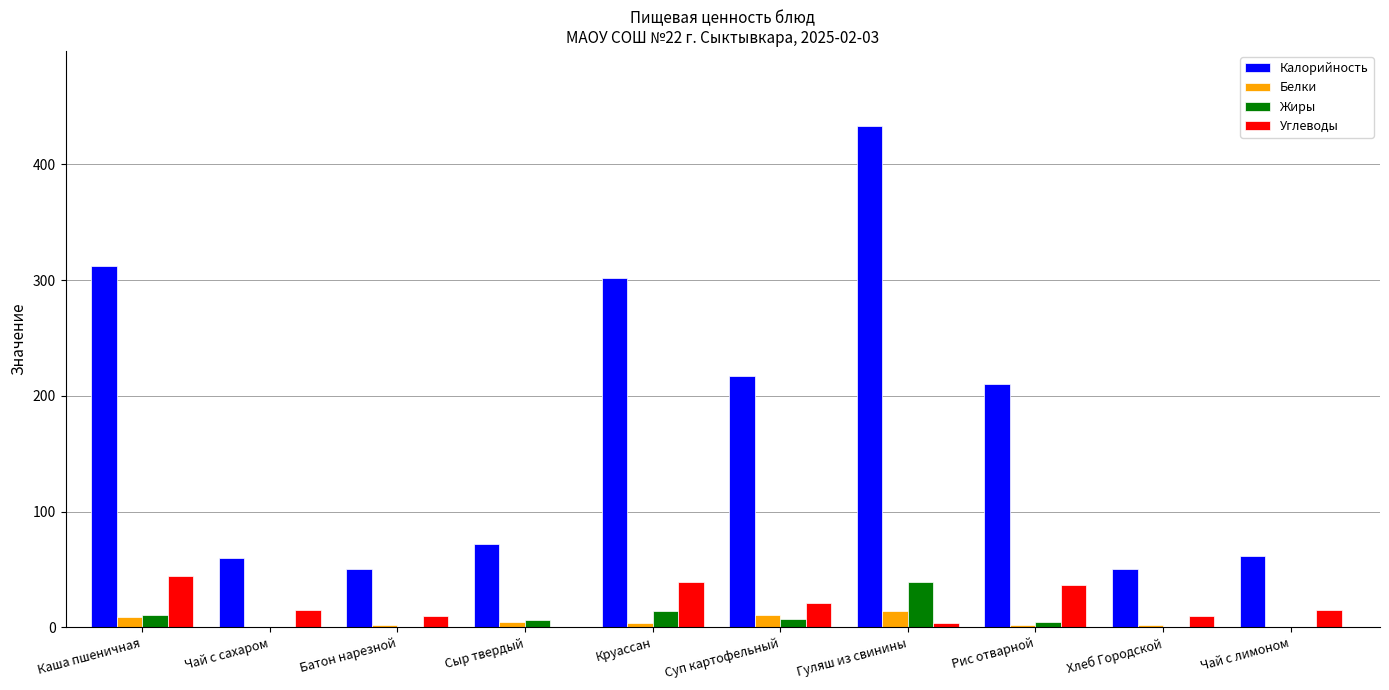

The Углеводы series shows 21 at Суп картофельный. True or false?

True